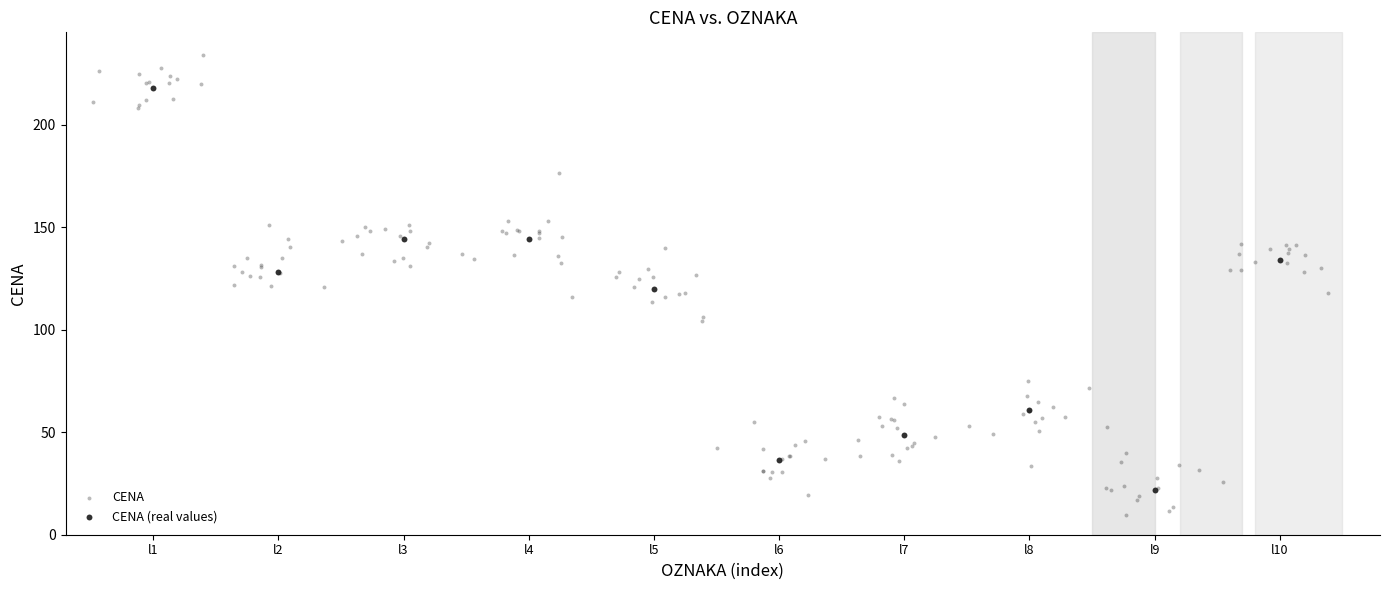

Which series contains the highest Y value?

CENA